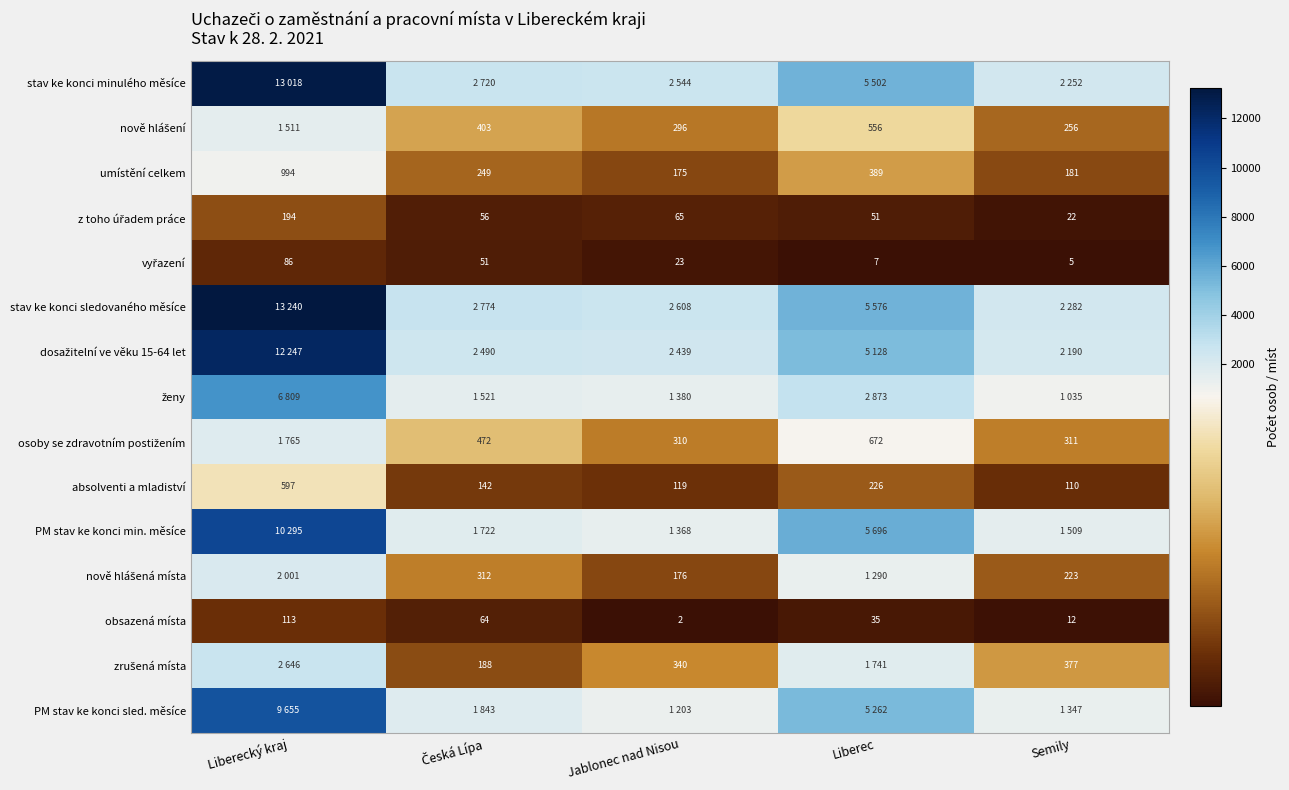

How many categories are shown in the chart?

5